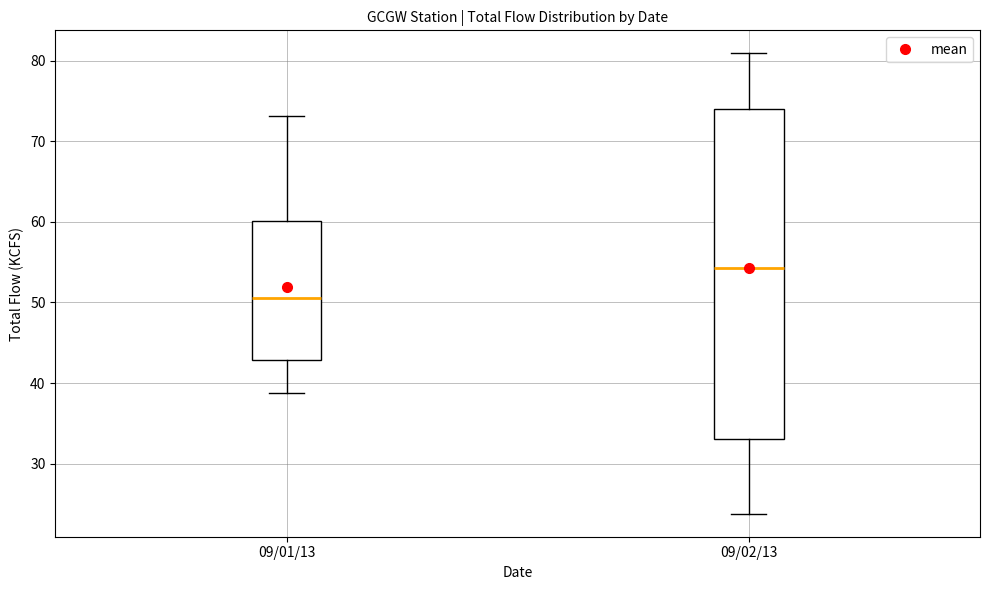

Reading left to right, read every box against the y-axis: the position of its median line, the range the box covers, and the ends of its whiskers. The values are not printed on the chart, so give them approximately, as read against the axis.

09/01/13: median 51, box 43 to 60, whiskers 39 to 73
09/02/13: median 54, box 33 to 74, whiskers 24 to 81